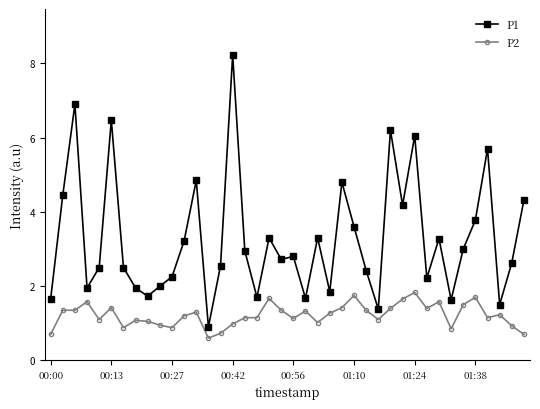

What is the difference between the maximum and minimum values in the P2 series?

1.2